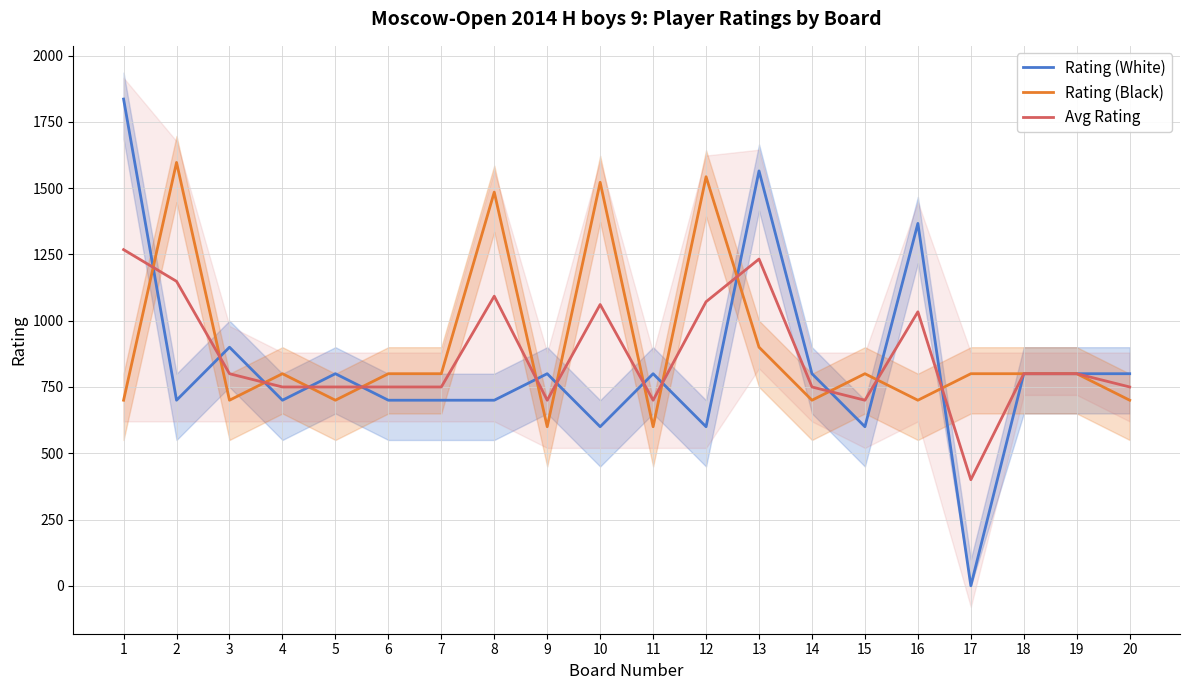

Which series has the widest spread of values?

Rating (White)